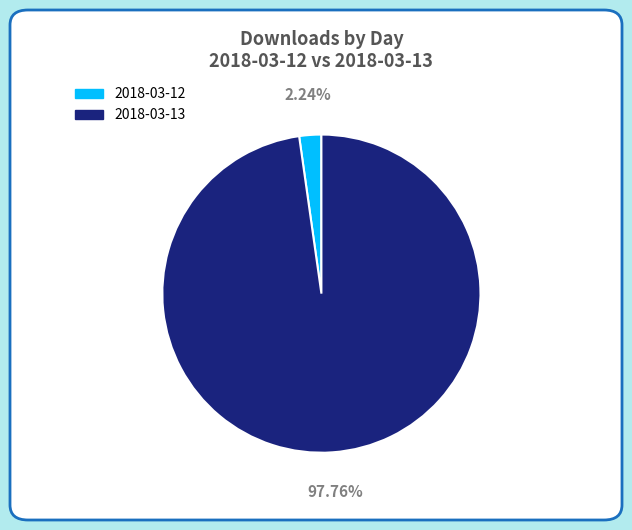

Which slice is the largest?

2018-03-13